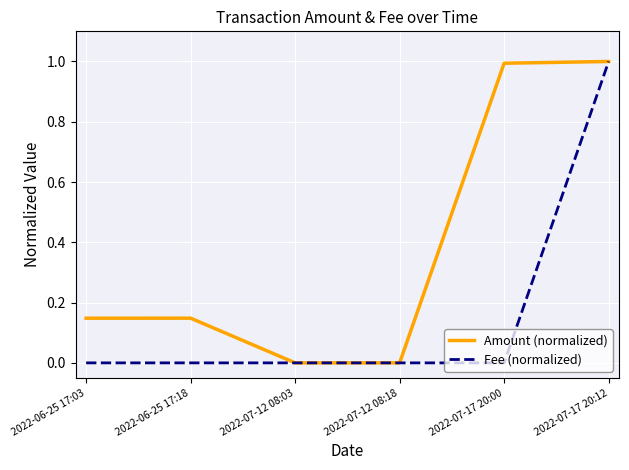

What is the difference between the maximum and minimum values in the Amount (normalized) series?

1.0